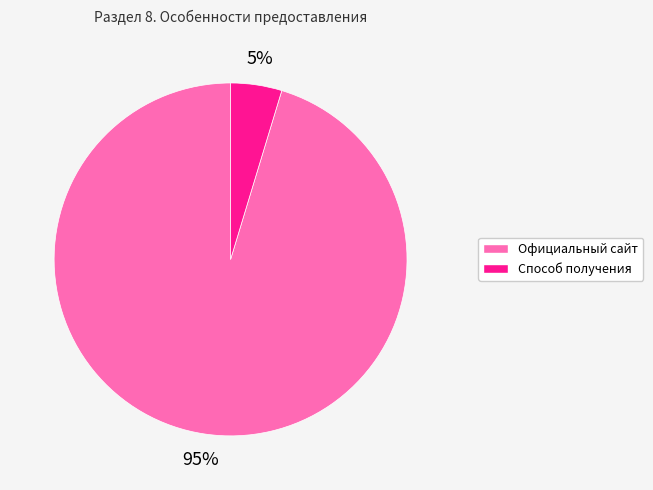

Which category accounts for the majority?

Официальный сайт